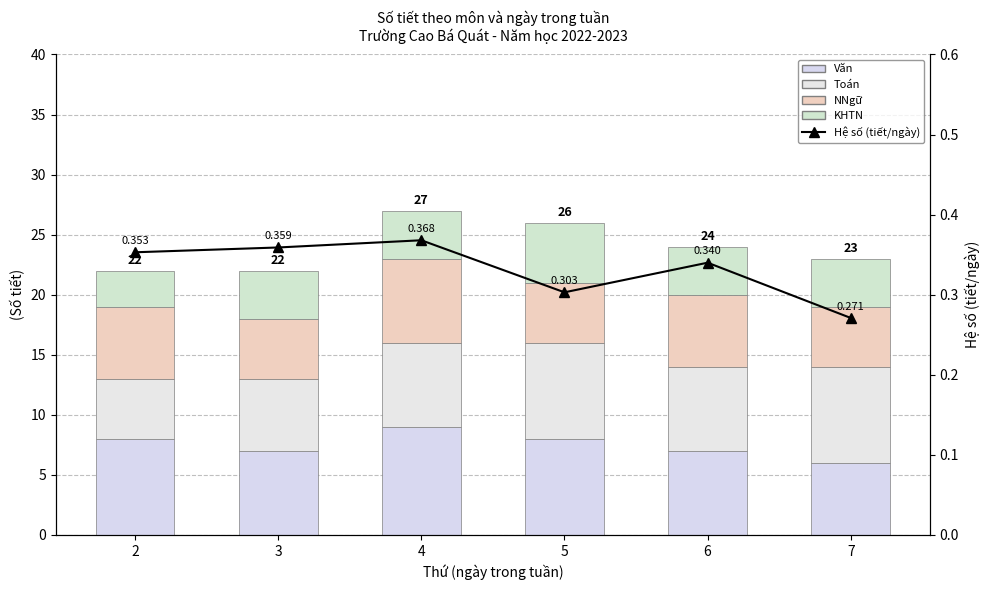

How many values in the NNgữ series exceed 6?

1